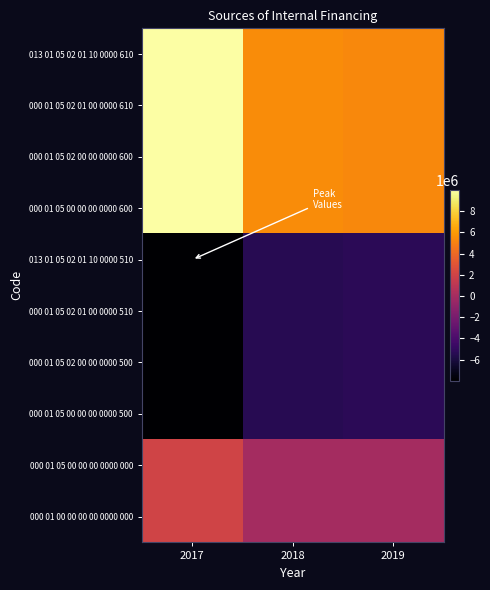

Between 2018 and 2017, which is larger?

2017